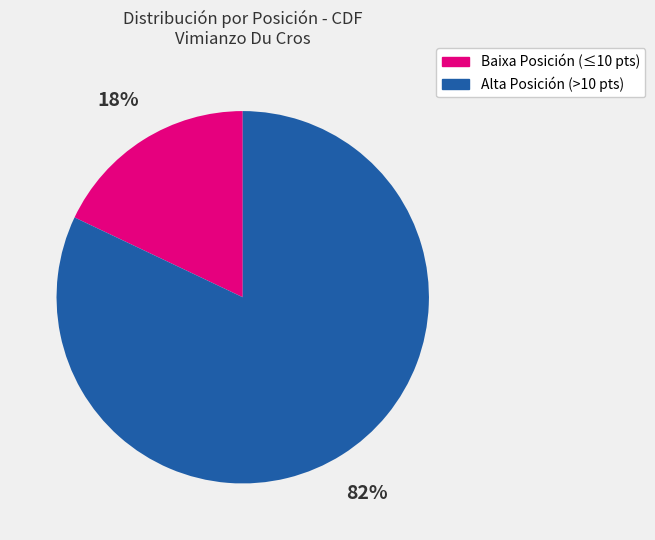

To the nearest percent, what percentage of the pie is Alta Posición (>10 pts)?

82%